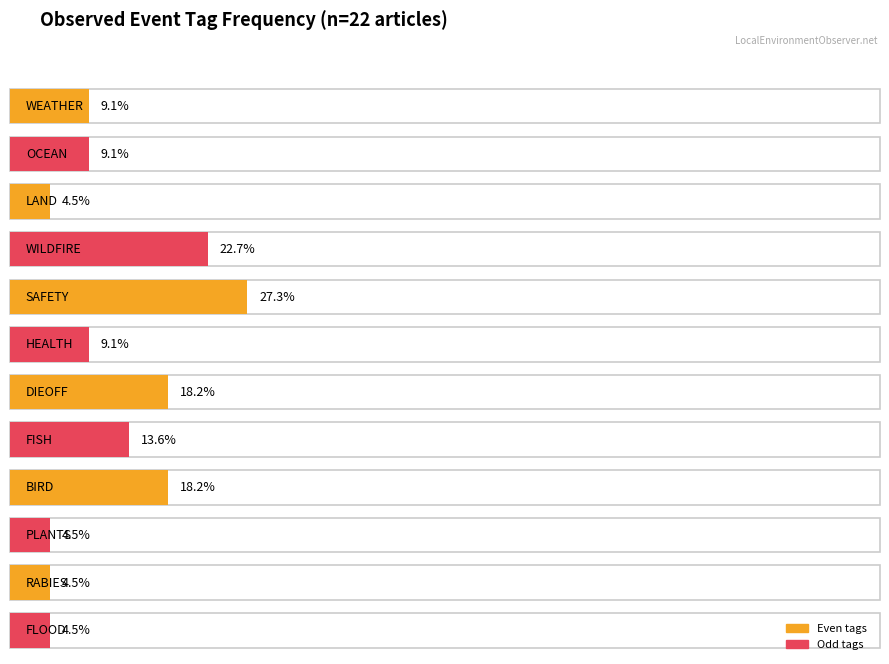

What is the label of the 17th bar from the right?

HEALTH